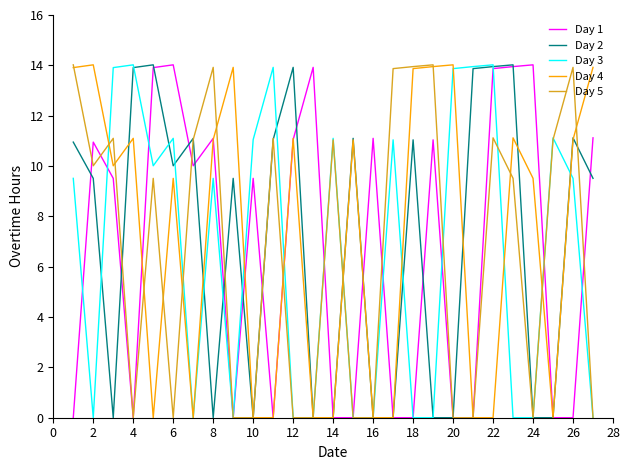

Does the chart have visible grid lines?

No